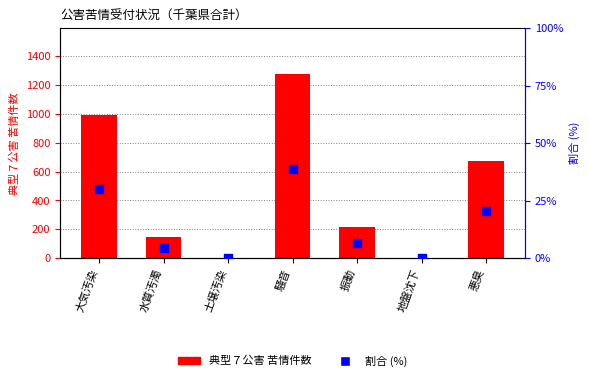

What are all the series names shown in the legend?

典型７公害 苦情件数, 割合 (%)